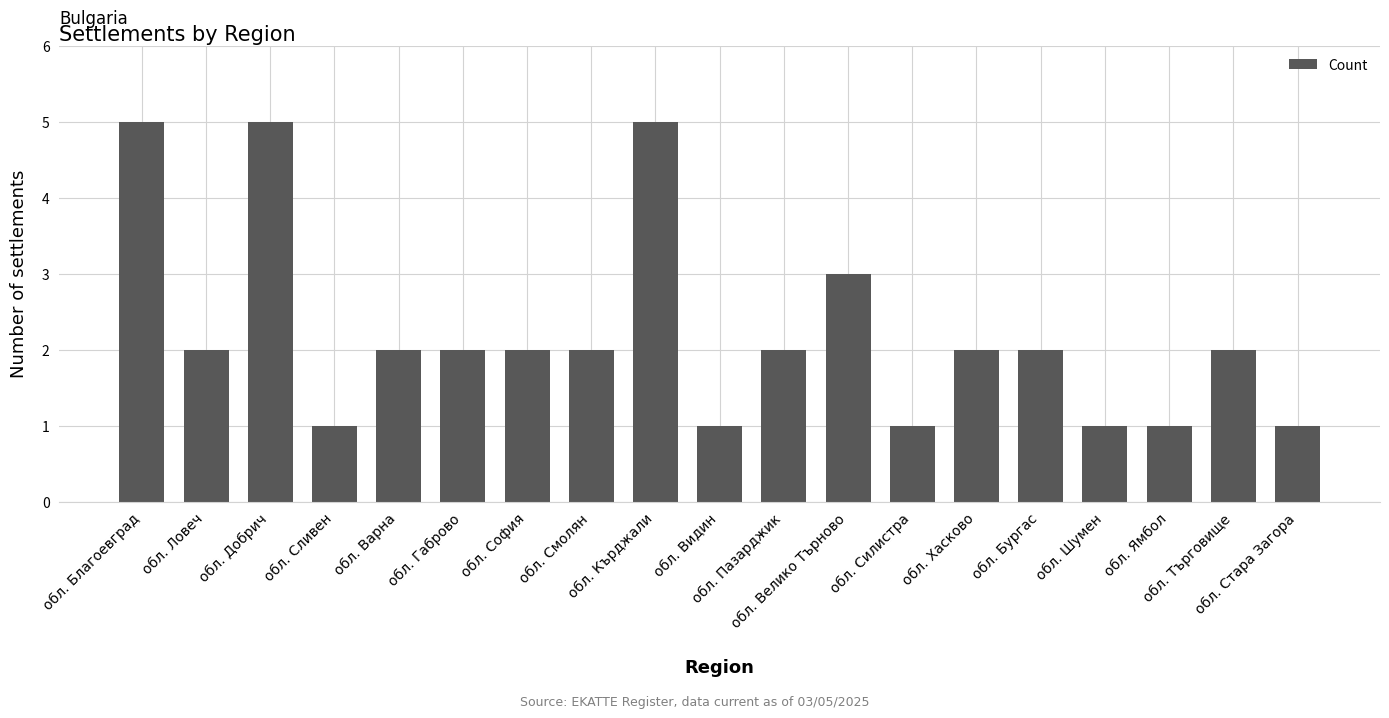

The chart shows a value of 4 at обл. Хасково. True or false?

False